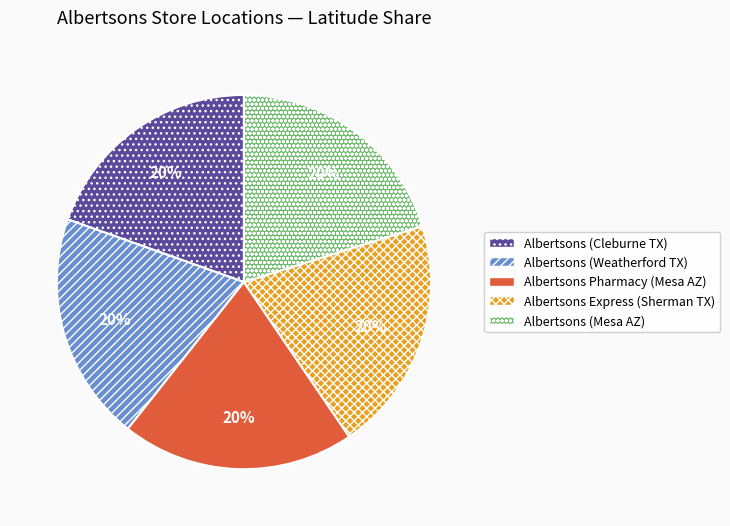

Approximately how many times larger is the value at Albertsons (Mesa AZ) compared to Albertsons (Cleburne TX)?

1.0